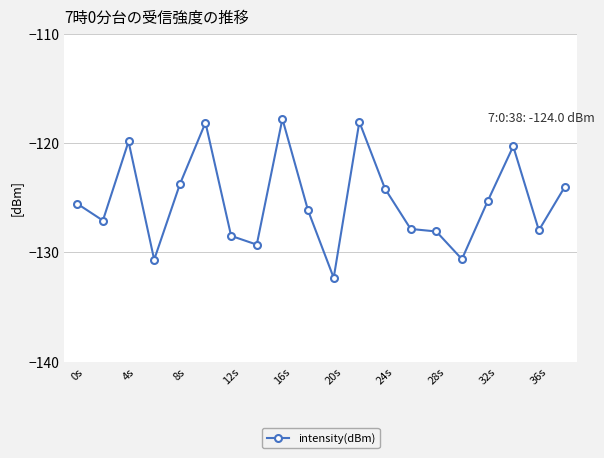

What is the greatest value displayed?

-117.8